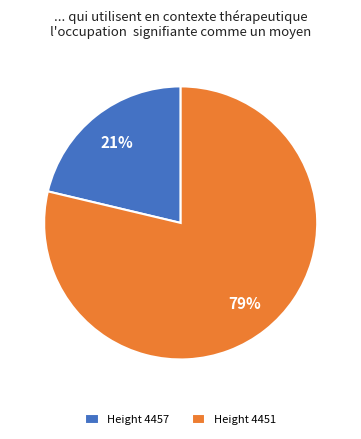

Do Height 4451 and Height 4457 together represent more than half of the pie?

Yes